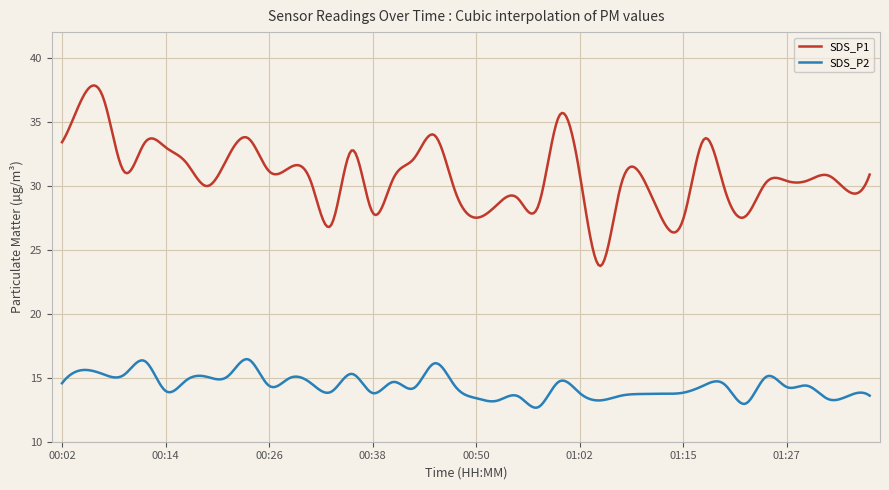

Which series has the largest range (max minus min)?

SDS_P1